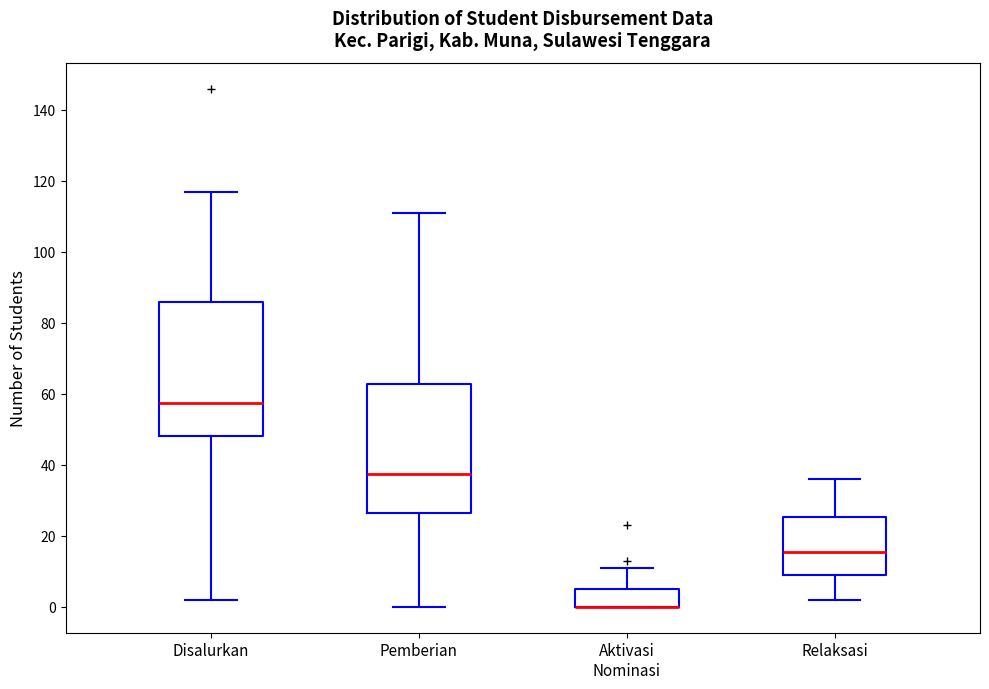

Where does the upper whisker of the box for Relaksasi end on the y-axis? The values are not printed on the chart, so give them approximately, as read against the axis.

36